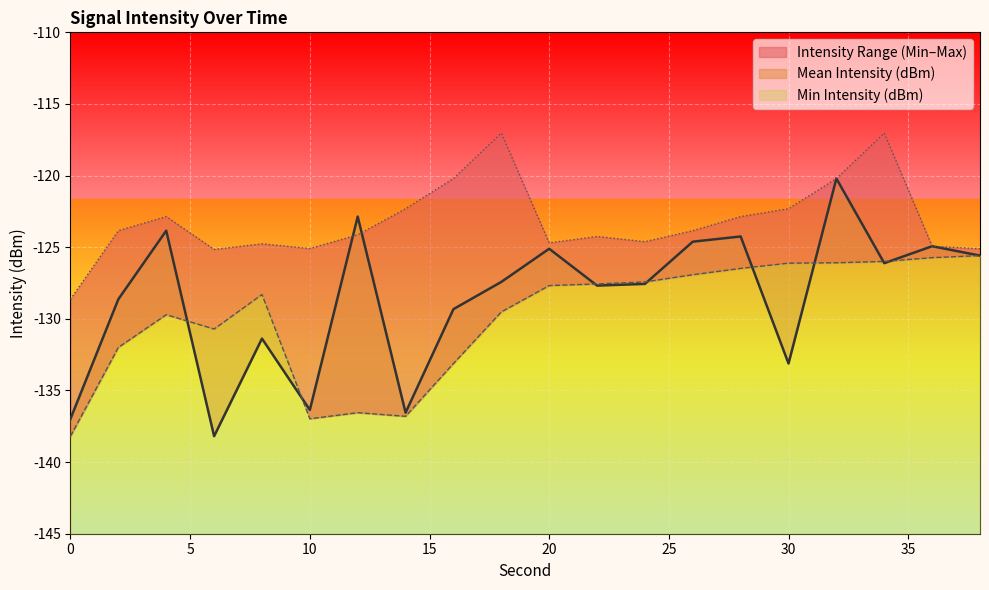

Reading right to left, what are all the values shown in this chart?

Mean Intensity (dBm): -125.6	-124.9	-126.1	-120.2	-133.1	-124.2	-124.6	-127.6	-127.7	-125.1	-127.4	-129.3	-136.6	-122.9	-136.4	-131.4	-138.2	-123.8	-128.6	-137.0
Min Intensity (dBm): -125.6	-125.7	-126.0	-126.1	-126.1	-126.5	-126.9	-127.4	-127.6	-127.7	-129.5	-133.1	-136.8	-136.6	-137.0	-128.3	-130.7	-129.7	-132.0	-138.2
Max Intensity (dBm): -125.1	-124.9	-117.0	-120.2	-122.3	-122.9	-123.8	-124.6	-124.2	-124.7	-117.0	-120.2	-122.3	-124.1	-125.1	-124.8	-125.2	-122.9	-123.8	-128.6